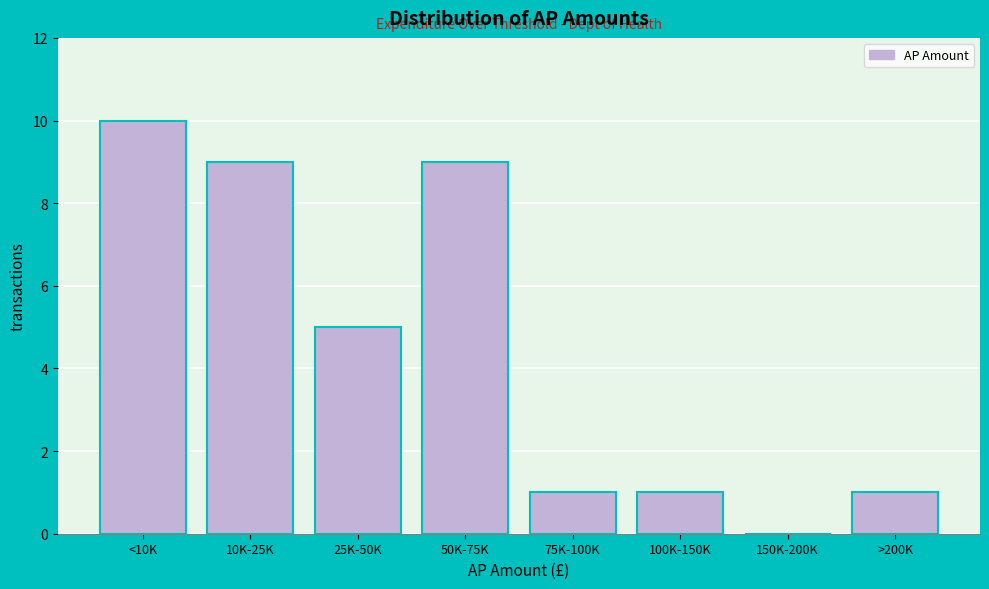

Reading left to right, extract all data points from this chart.

<10K=10	10K-25K=9	25K-50K=5	50K-75K=9	75K-100K=1	100K-150K=1	150K-200K=0	>200K=1